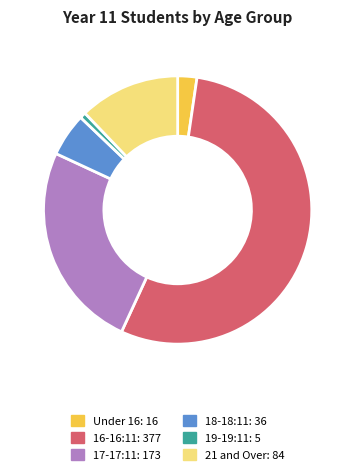

Which category accounts for the majority?

16-16:11